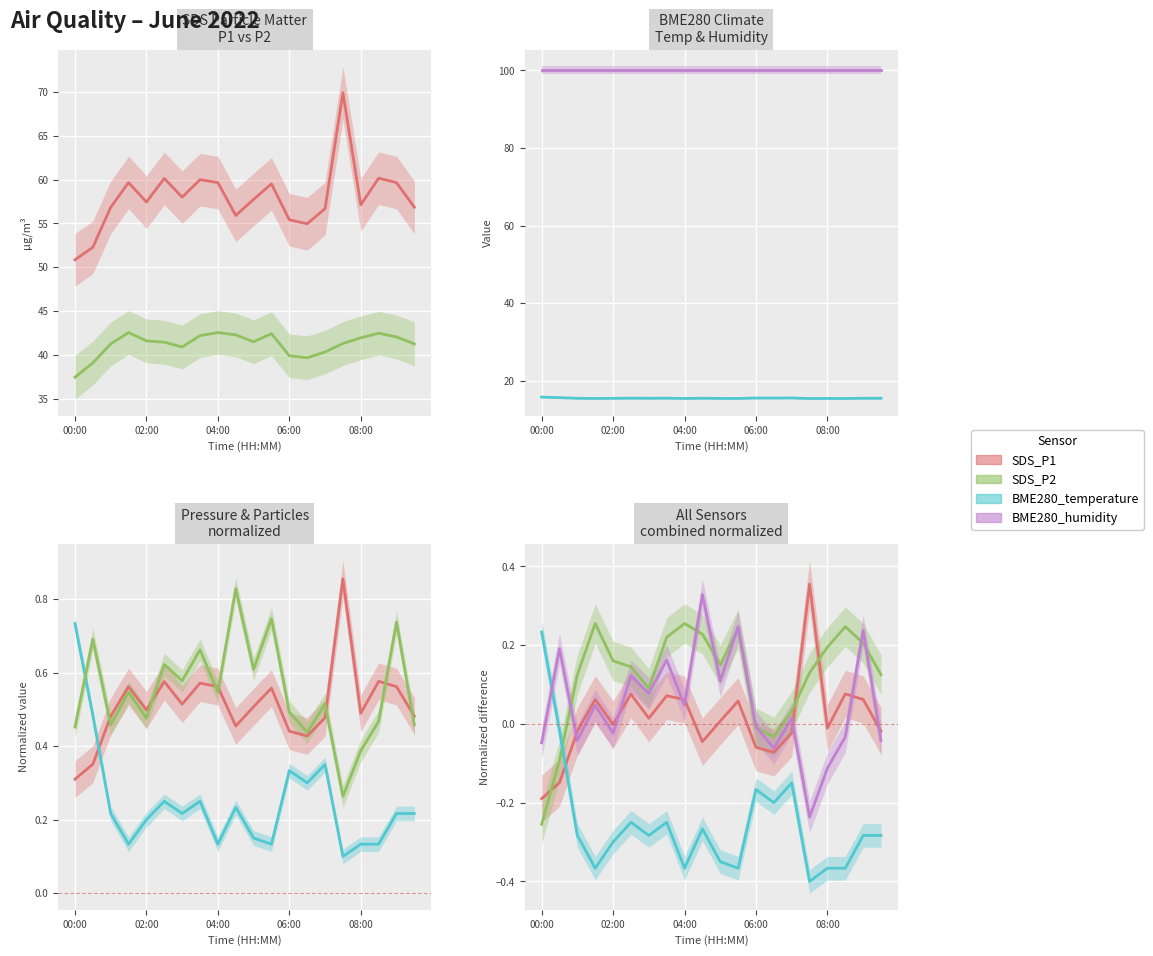

At 6, list the series in order from largest to smallest.

SDS_P2, BME280_humidity, SDS_P1, BME280_temperature